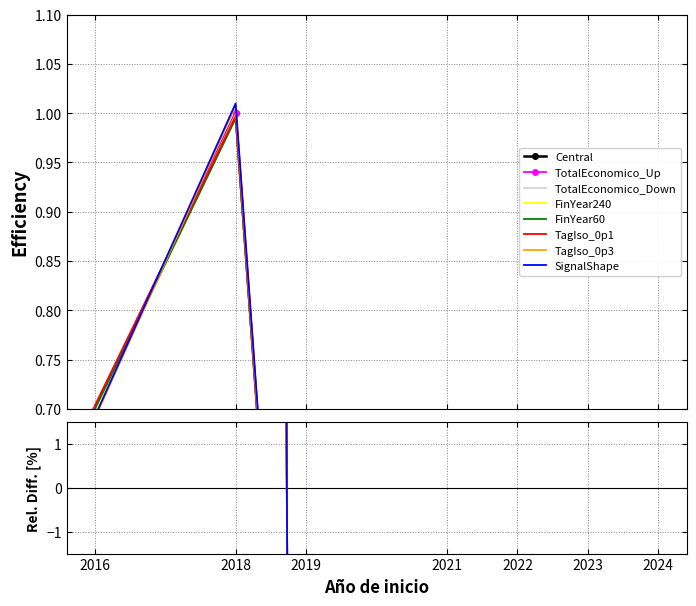

How many categories are shown in the chart?

7